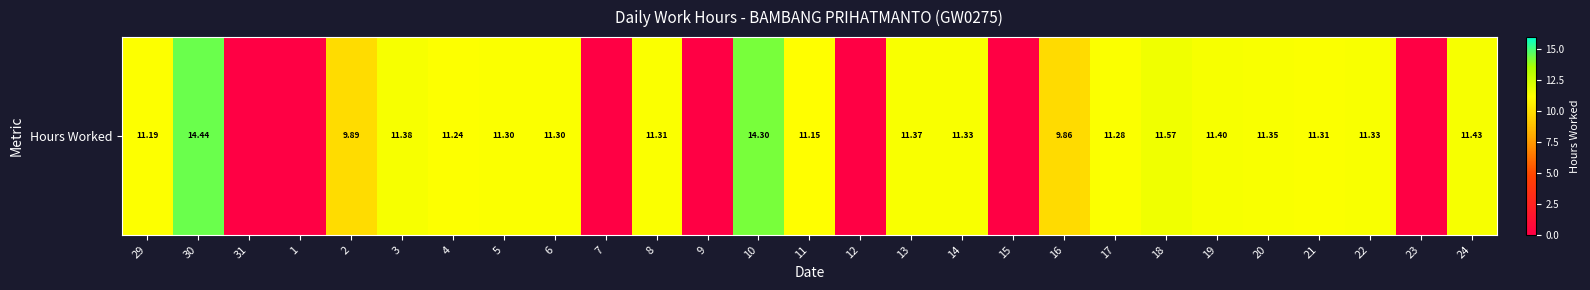

What is the change in value from 12 to 14?

+11.3